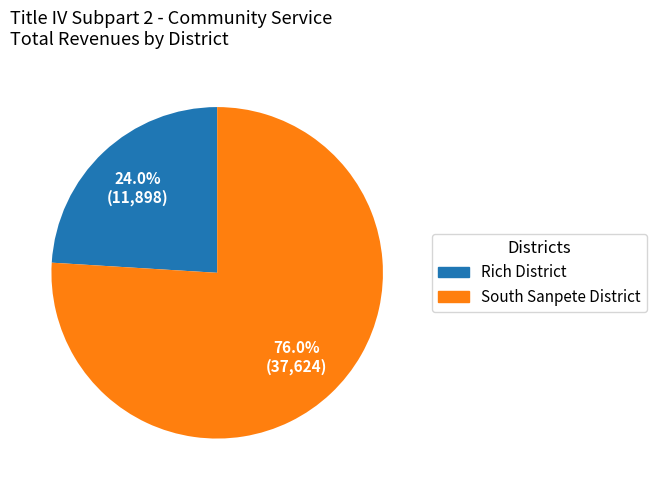

True or false: Rich District accounts for 24% of the total.

True